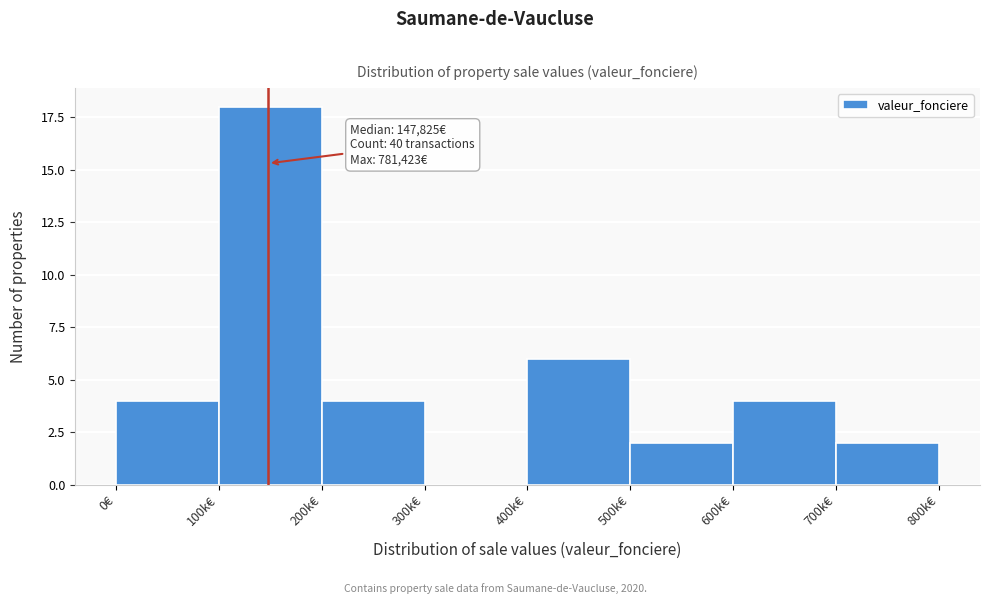

Reading right to left, what are all the values shown in this chart?

700k€=2	600k€=4	500k€=2	400k€=6	300k€=0	200k€=4	100k€=18	0€=4